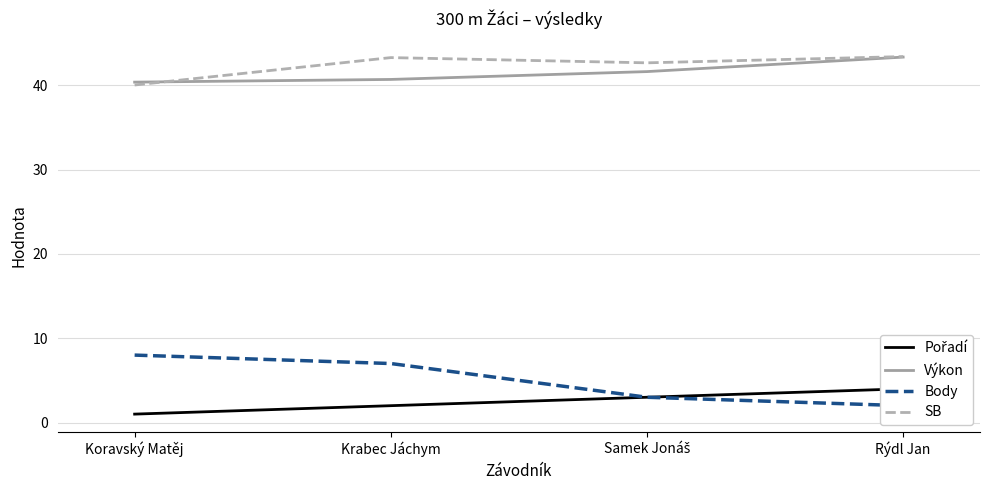

Is it true that SB equals 23.6 at Krabec Jáchym?

False